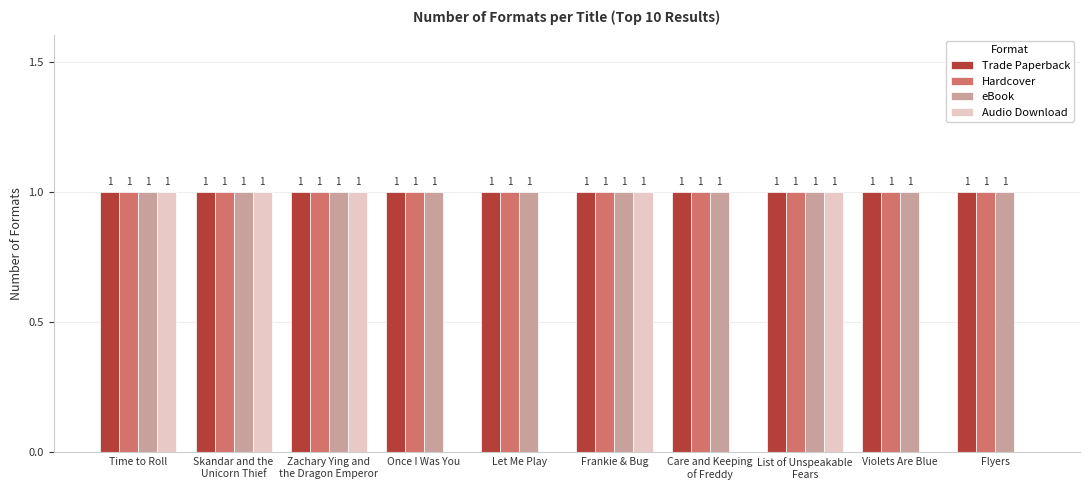

Is it true that Trade Paperback equals 1 at Flyers?

True